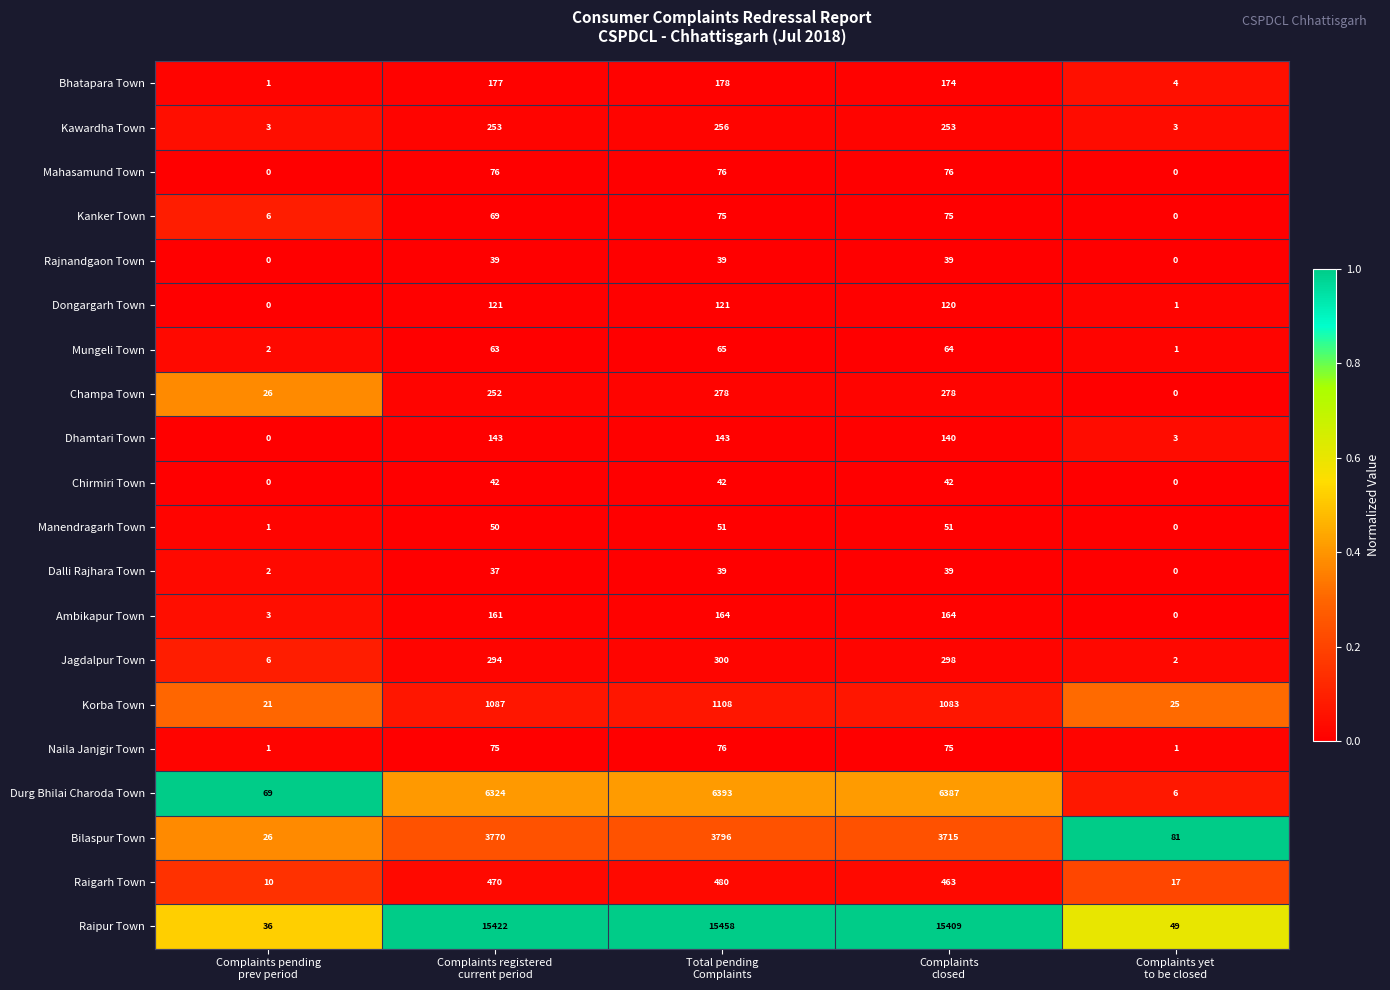

Which series has the largest range (max minus min)?

Raipur Town